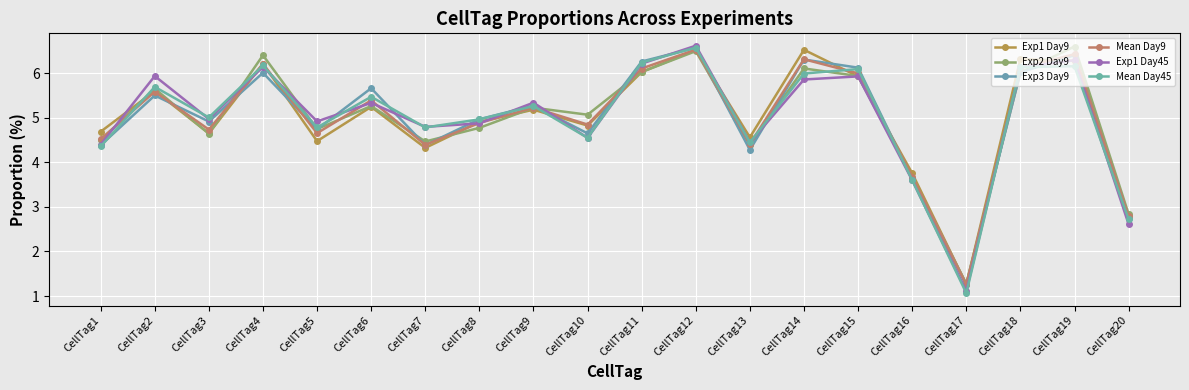

At which category does Mean Day9 reach its first local valley?

CellTag3